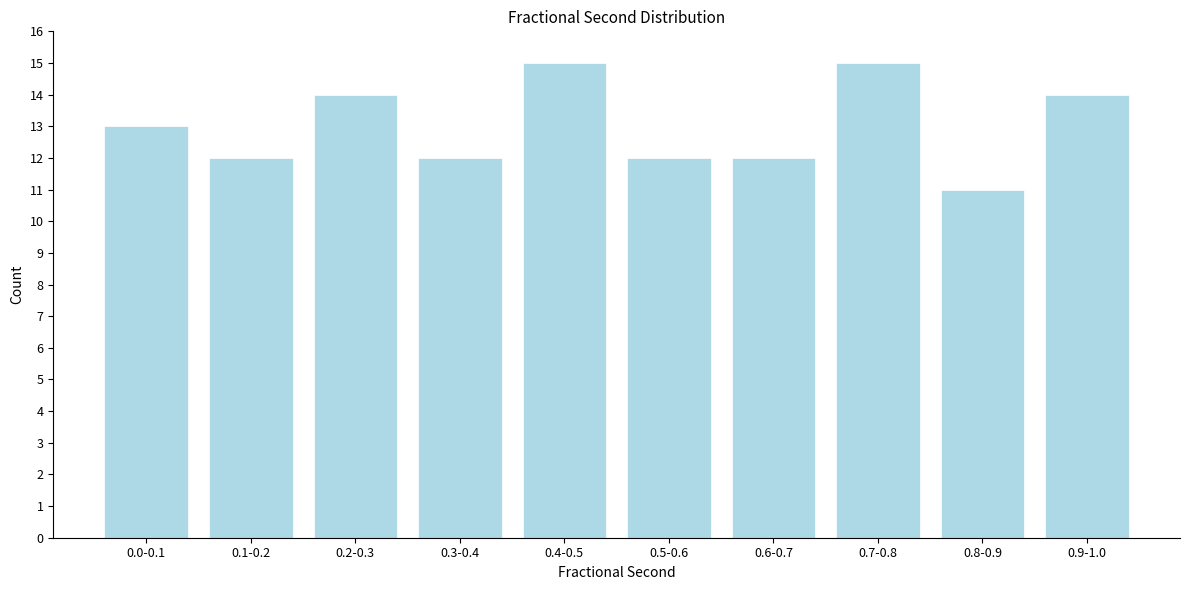

Reading right to left, what are all the values shown in this chart?

0.9-1.0=14	0.8-0.9=11	0.7-0.8=15	0.6-0.7=12	0.5-0.6=12	0.4-0.5=15	0.3-0.4=12	0.2-0.3=14	0.1-0.2=12	0.0-0.1=13